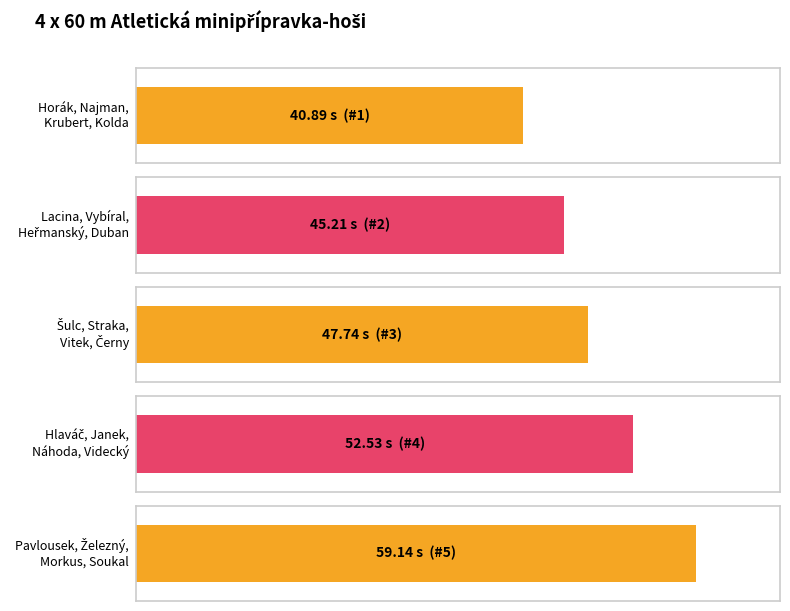

Count the number of data series in this chart.

1